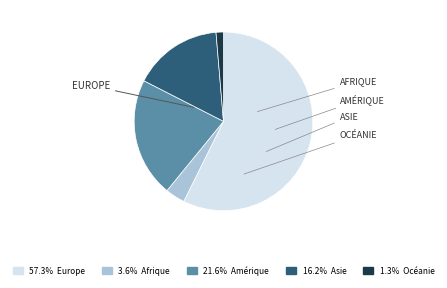

Is there any slice that represents more than half of the pie?

Yes